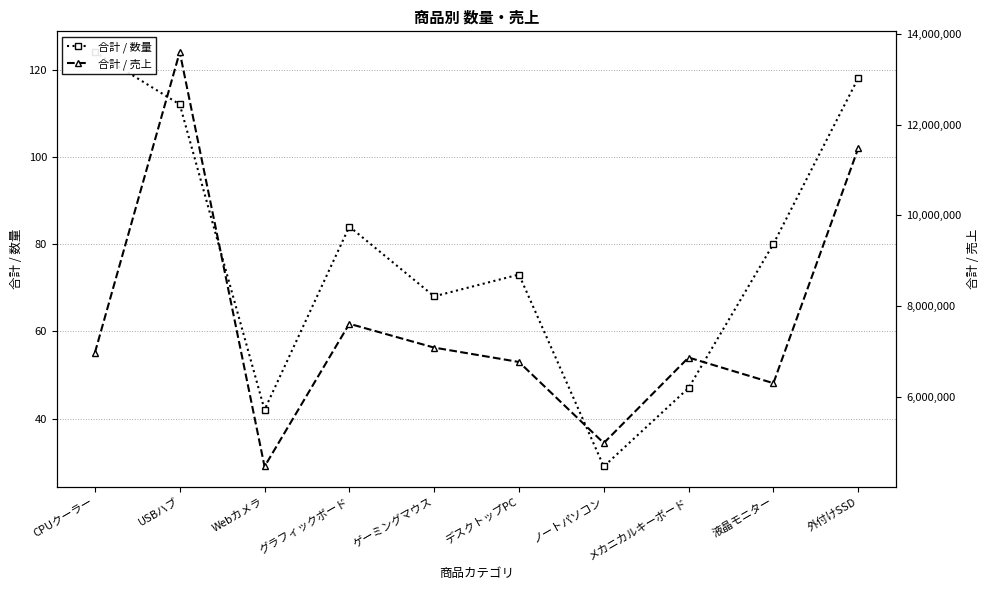

What is the total value across all series at Webカメラ?

4470128